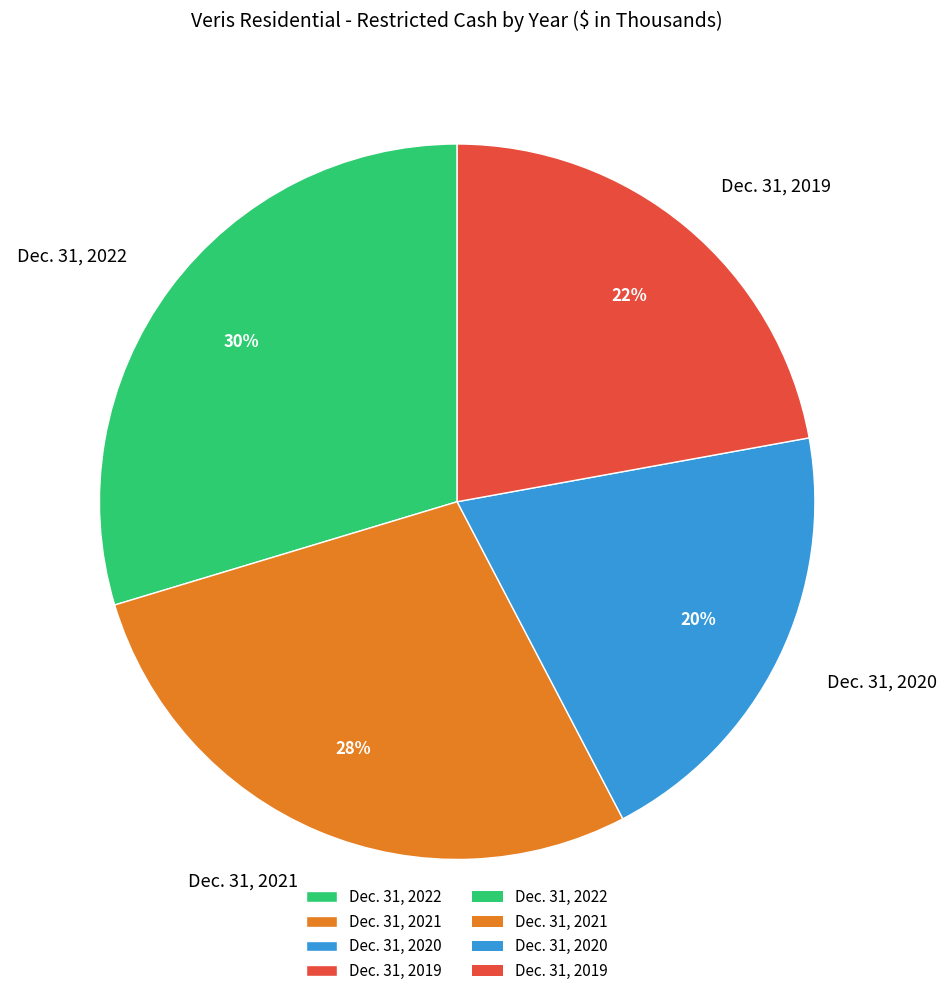

Rank the categories by value from highest to lowest.

Dec. 31, 2022, Dec. 31, 2021, Dec. 31, 2019, Dec. 31, 2020